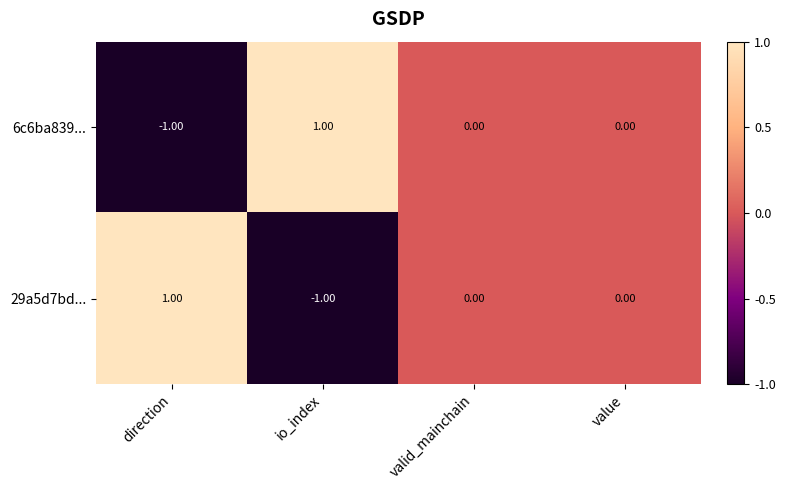

At which label does 6c6ba839... reach its minimum?

direction